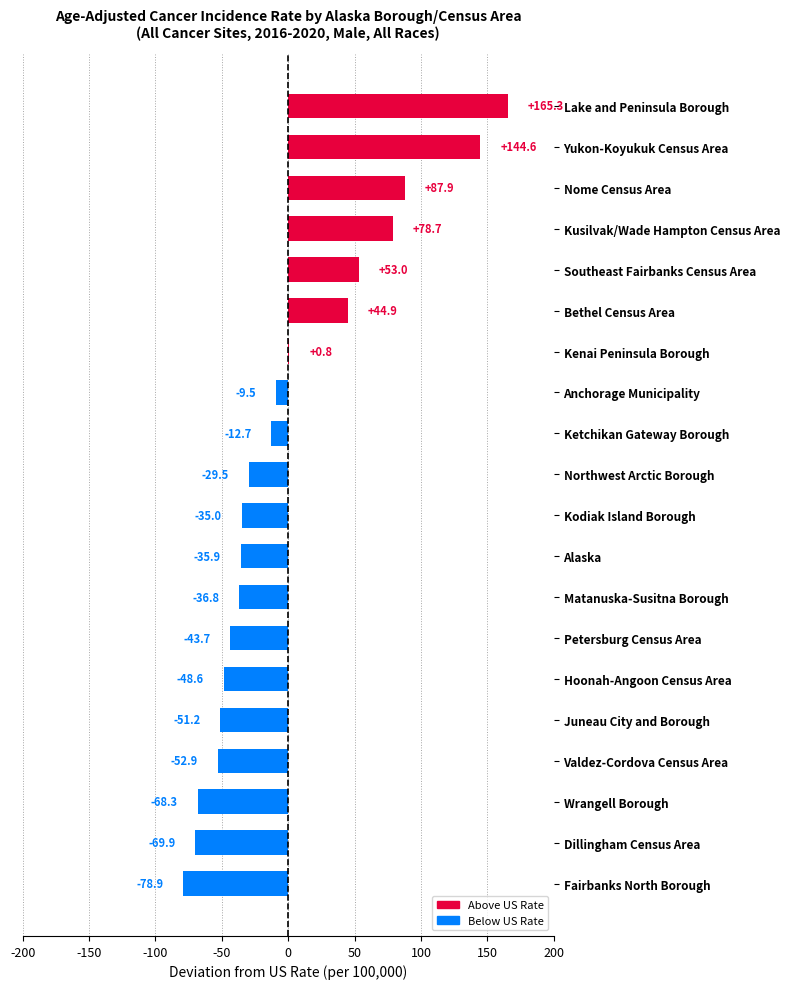

What is the sum of all values?

2.3